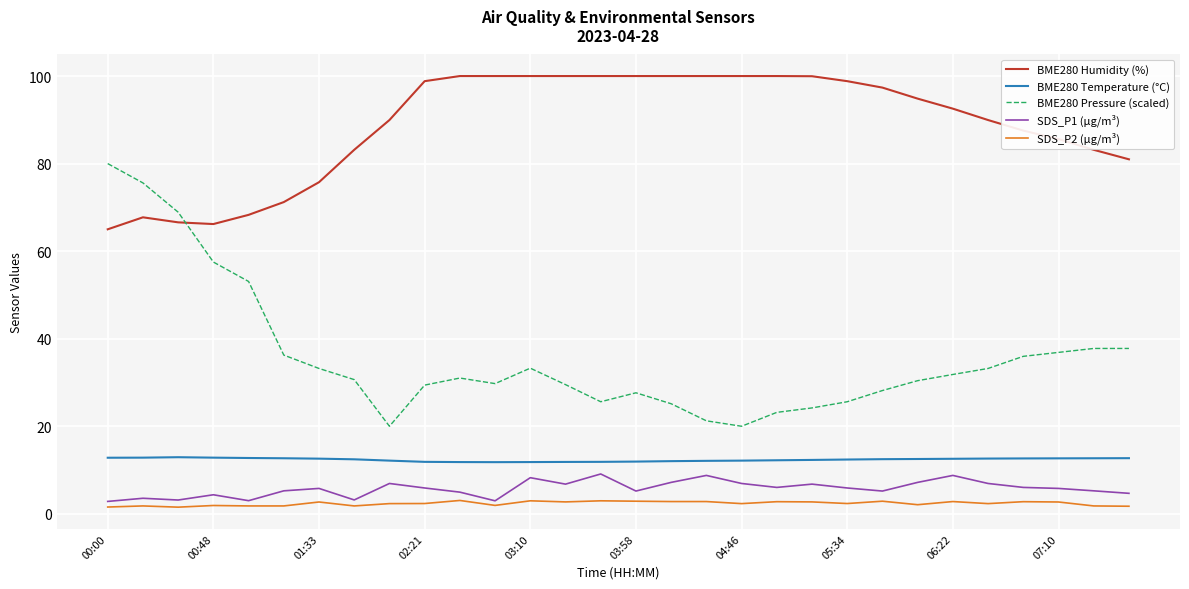

What is the highest value of the SDS_P1 (µg/m³) series?

9.1